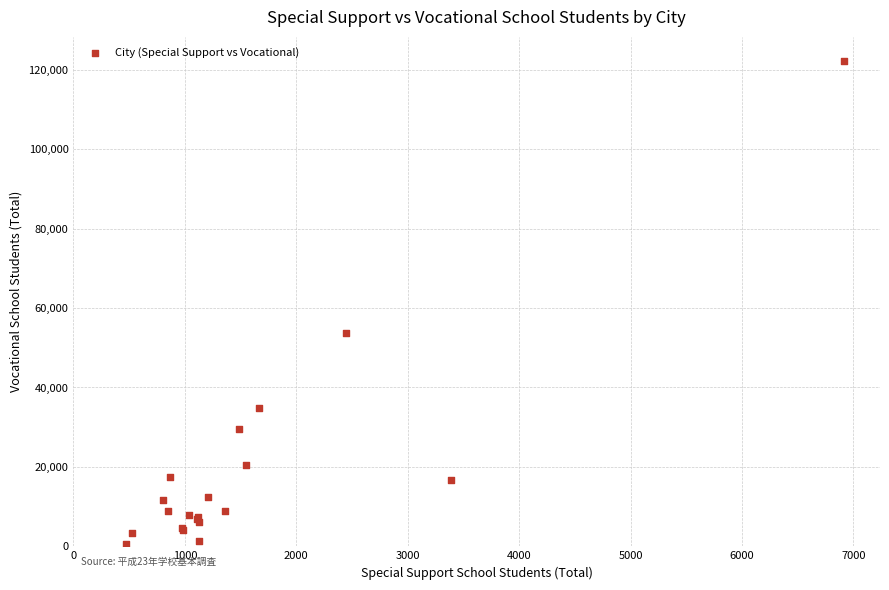

What Y value in the scatter plot is closest to 61454?

53614